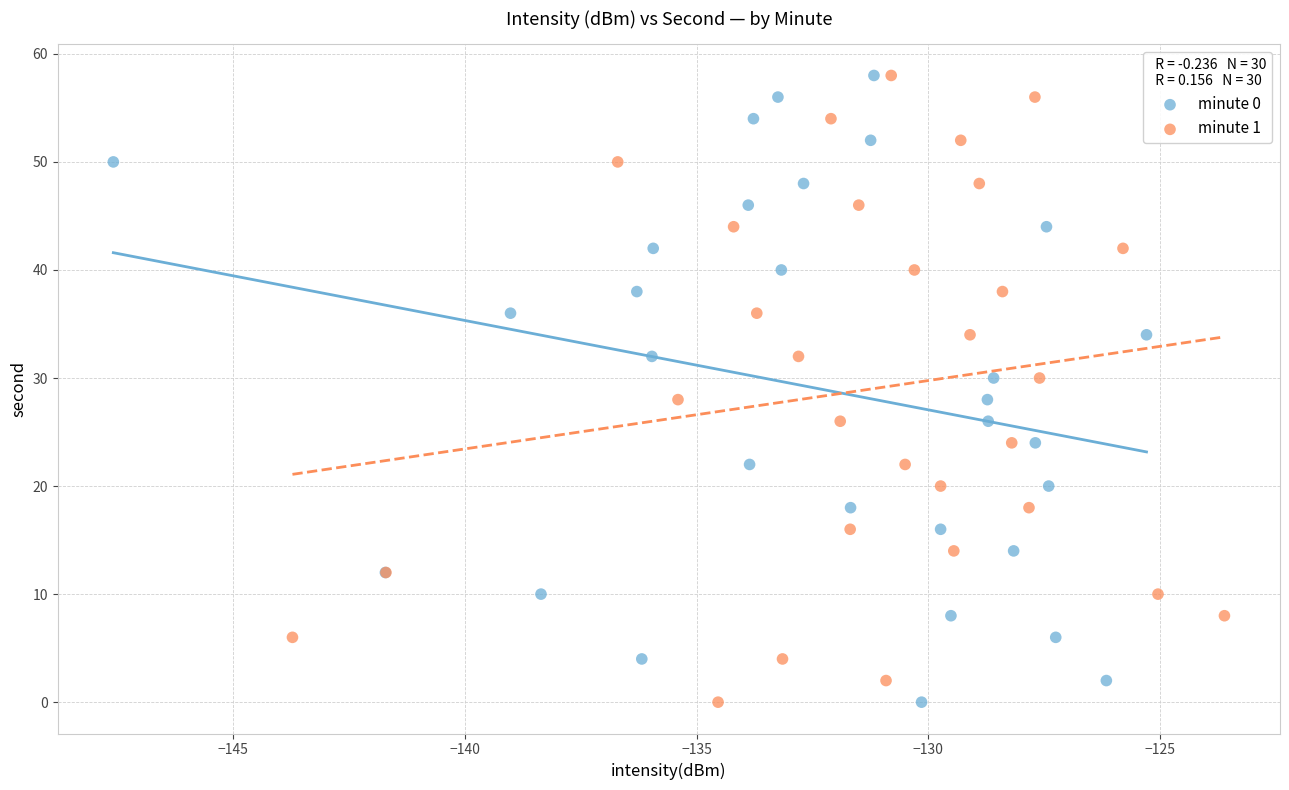

What are all the series names shown in the legend?

minute 0, minute 1